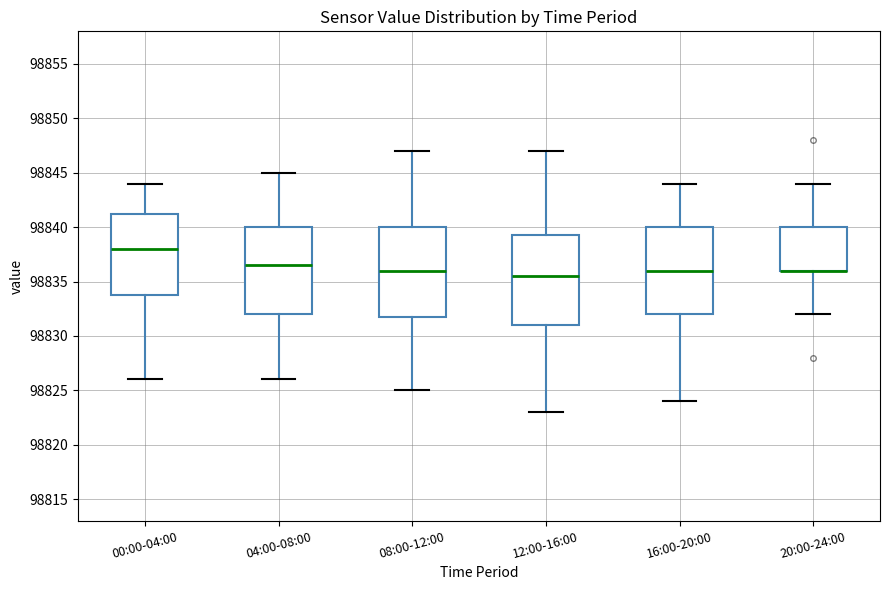

Reading left to right, transcribe this box plot: for each box, give where its median line is, the range the box spans, and where its two whiskers end, as read against the y-axis. The values are not printed on the chart, so give them approximately, as read against the axis.

00:00-04:00: median 98838.0, box 98834.0 to 98841.5, whiskers 98826.0 to 98844.0
04:00-08:00: median 98836.5, box 98832.0 to 98840.0, whiskers 98826.0 to 98845.0
08:00-12:00: median 98836.0, box 98832.0 to 98840.0, whiskers 98825.0 to 98847.0
12:00-16:00: median 98835.5, box 98831.0 to 98839.5, whiskers 98823.0 to 98847.0
16:00-20:00: median 98836.0, box 98832.0 to 98840.0, whiskers 98824.0 to 98844.0
20:00-24:00: median 98836.0 (drawn on the box's lower edge), box 98836.0 to 98840.0, whiskers 98832.0 to 98844.0